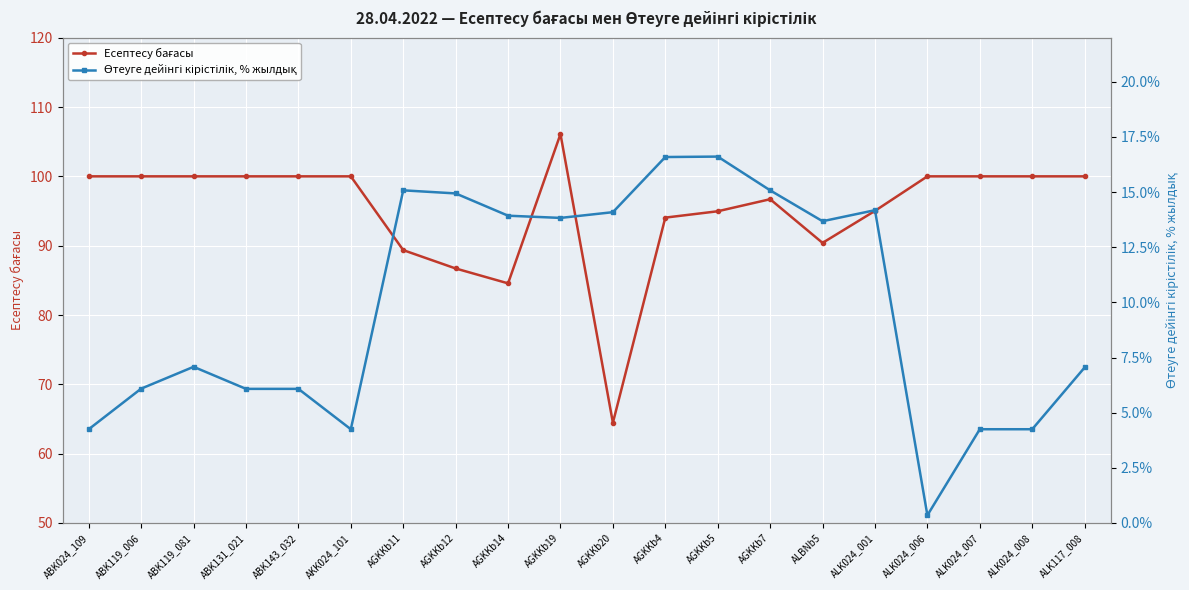

The Өтеуге дейінгі кірістілік, % жылдық series shows 4.2 at AKK024_101. True or false?

True